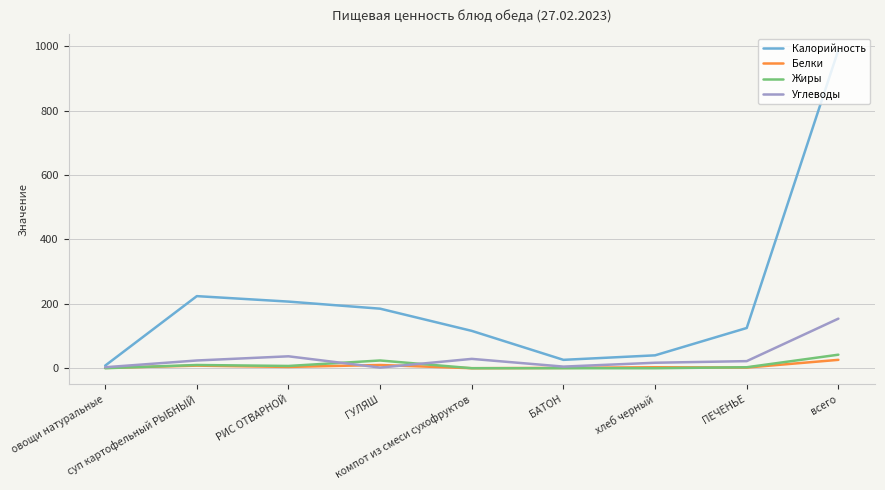

Which series has the largest total across all categories?

Калорийность